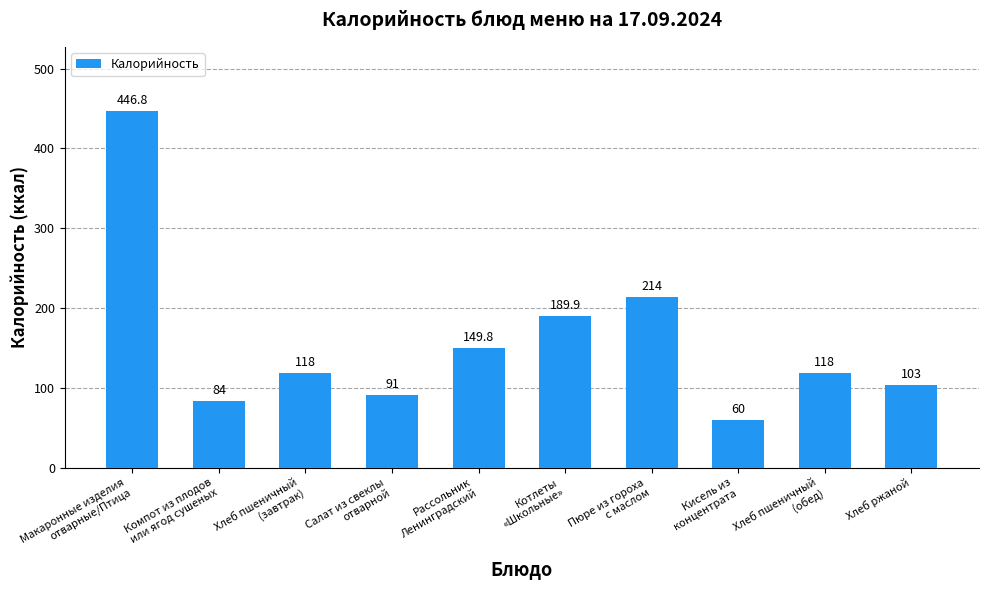

What is the change in value from Рассольник
Ленинградский to Котлеты
«Школьные»?

+40.1